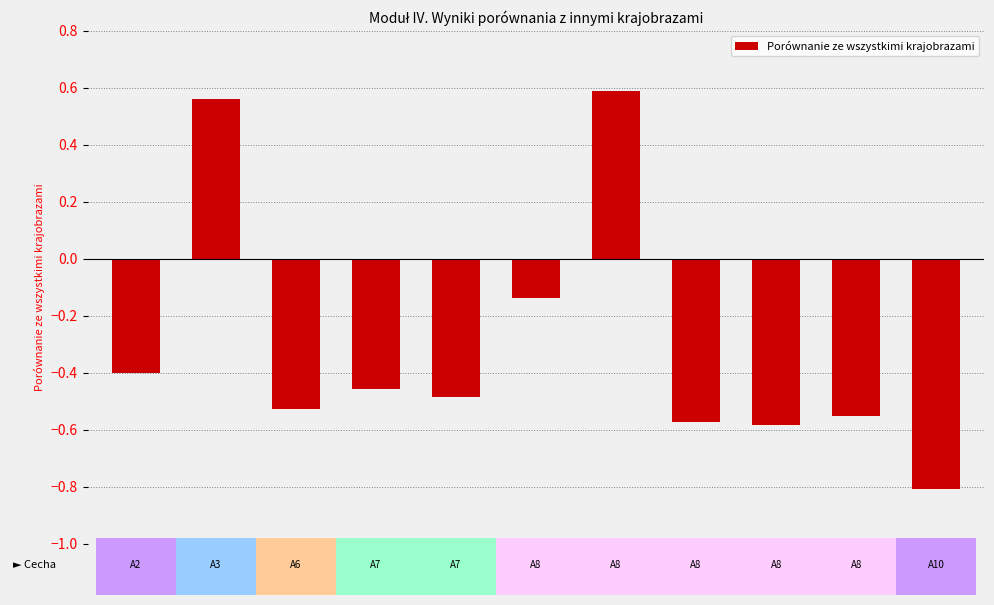

What position from the left is A2a?

1